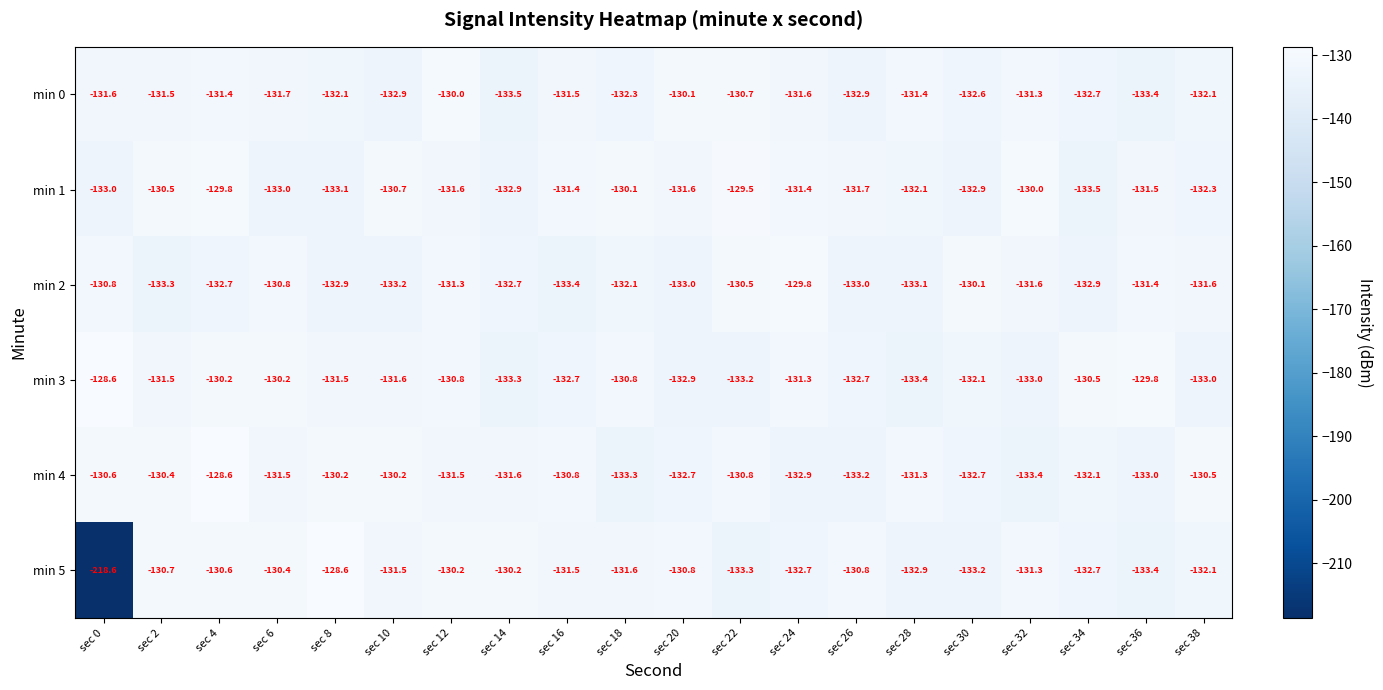

How many series are shown in this chart?

6